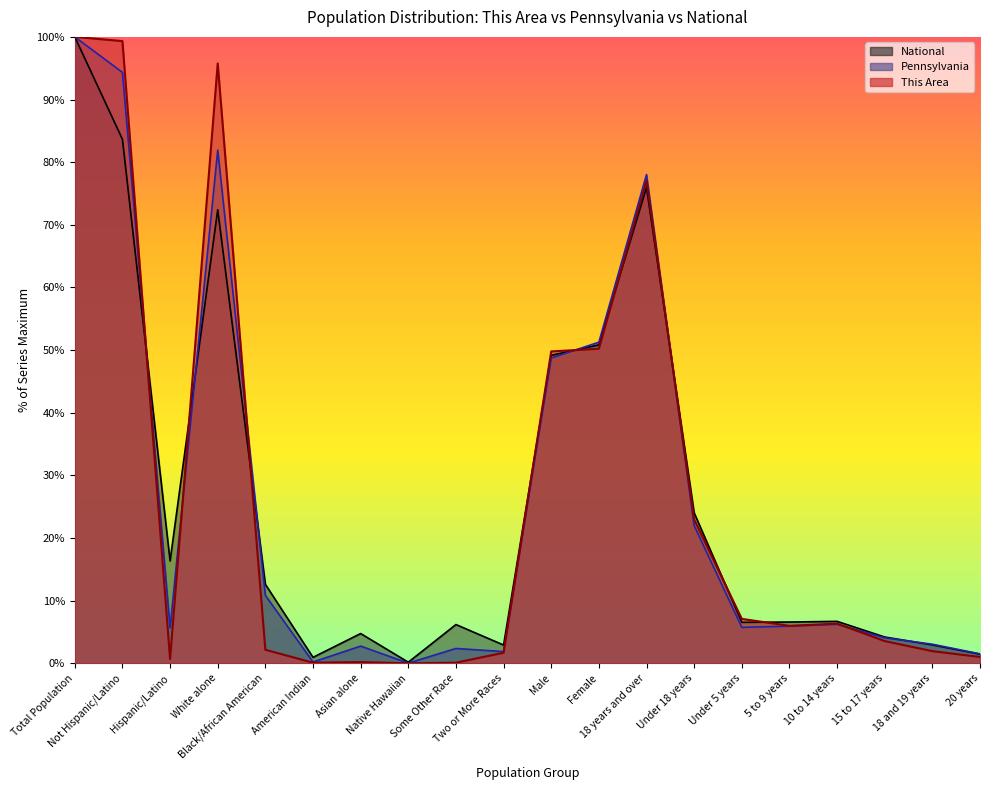

How many intersections are there between This Area and Pennsylvania?

7